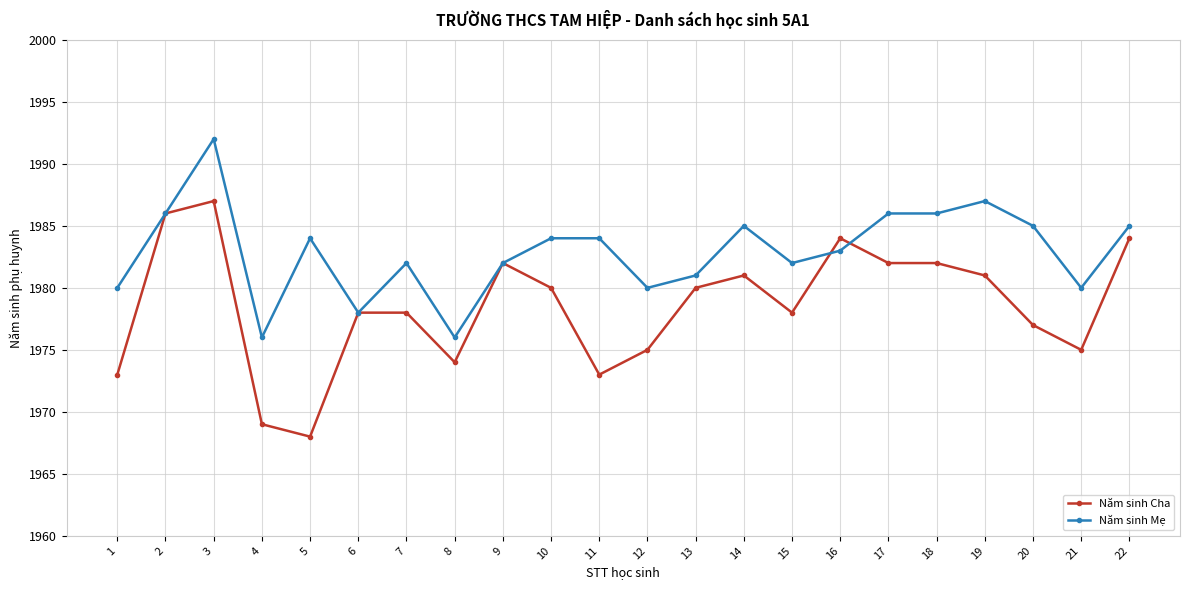

Count the number of categories in the chart.

22